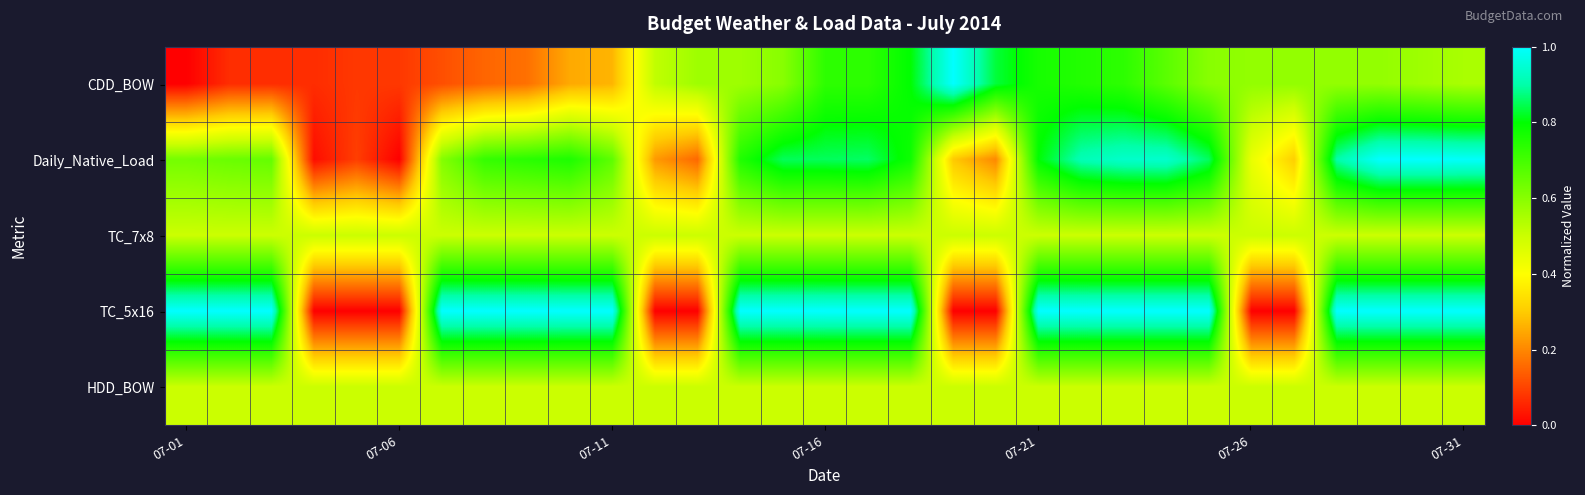

At which category is the sum across all series the highest?

22